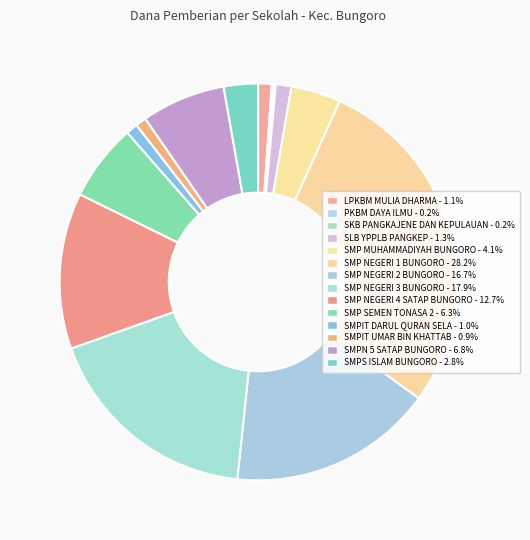

Does LPKBM MULIA DHARMA represent more than half of the total?

No